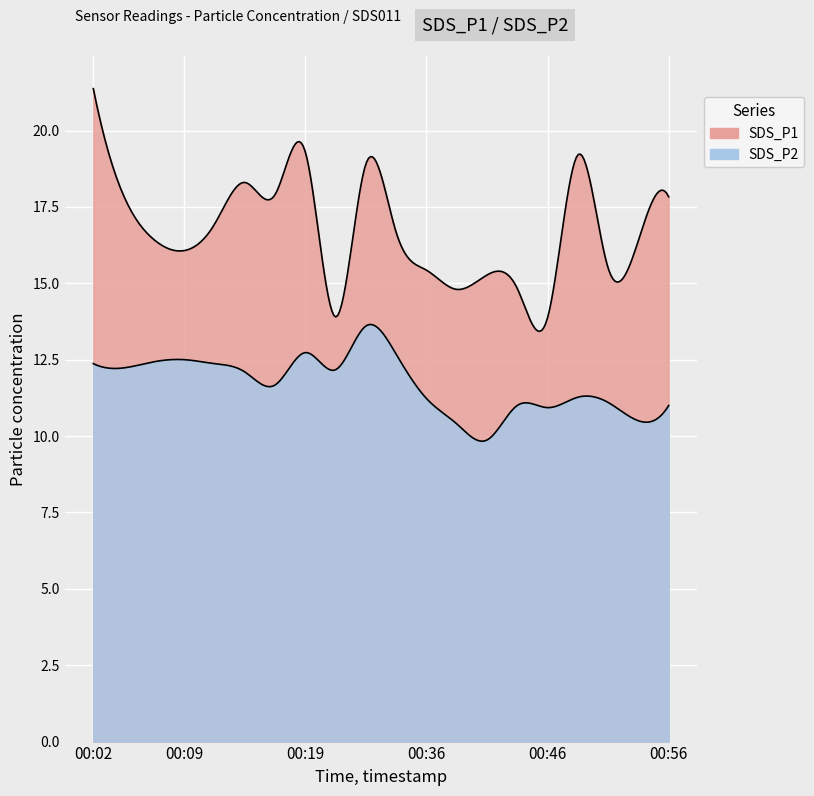

Rank the categories by SDS_P1 value from highest to lowest.

00:02, 00:19, 00:49, 00:23, 00:14, 00:16, 00:04, 00:56, 00:11, 00:34, 00:06, 00:54, 00:09, 00:51, 00:36, 00:41, 00:44, 00:39, 00:21, 00:46